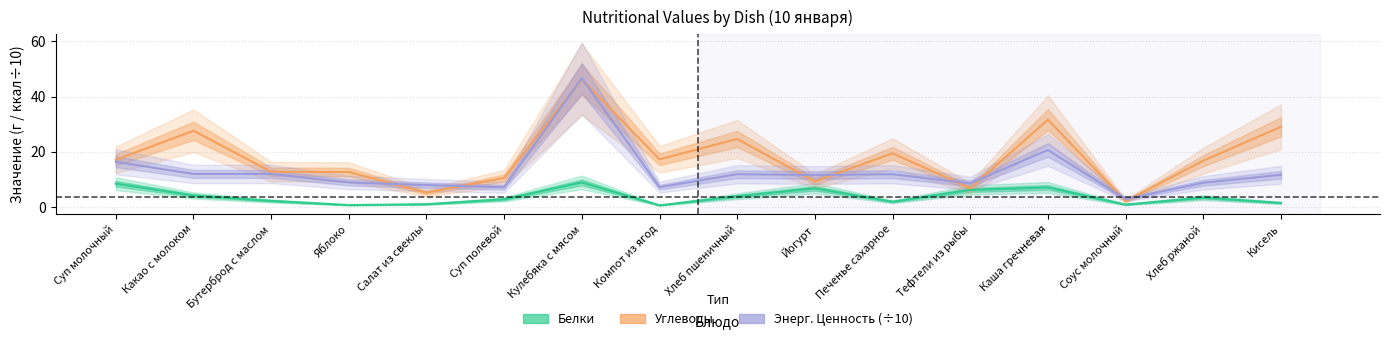

How many lines are shown in the chart?

3